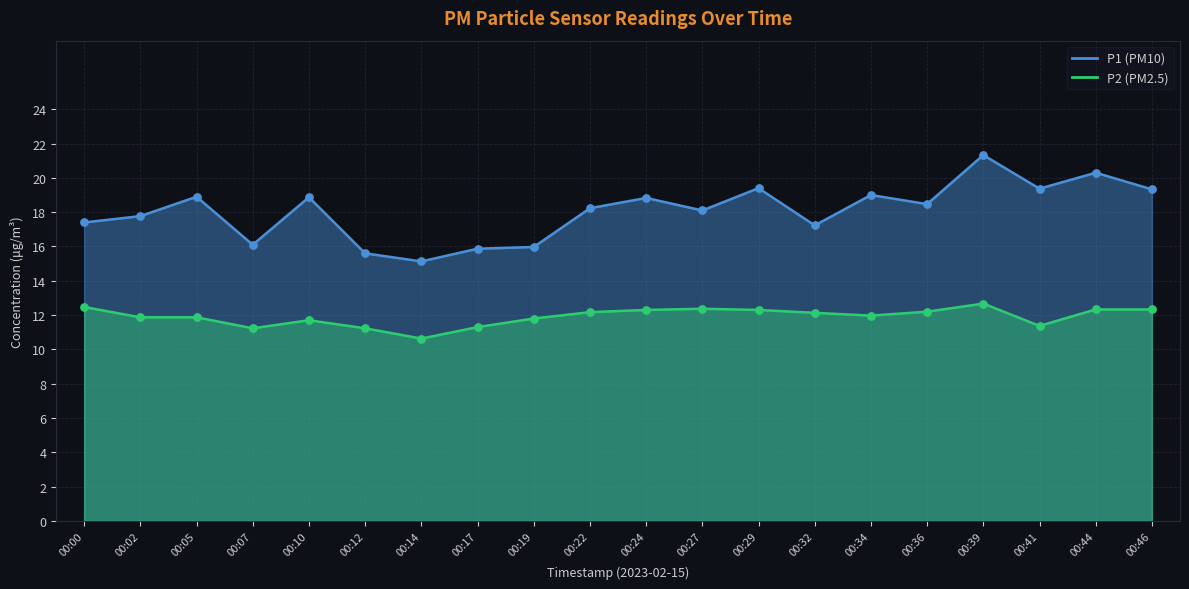

At which category is the sum across all series the highest?

00:39